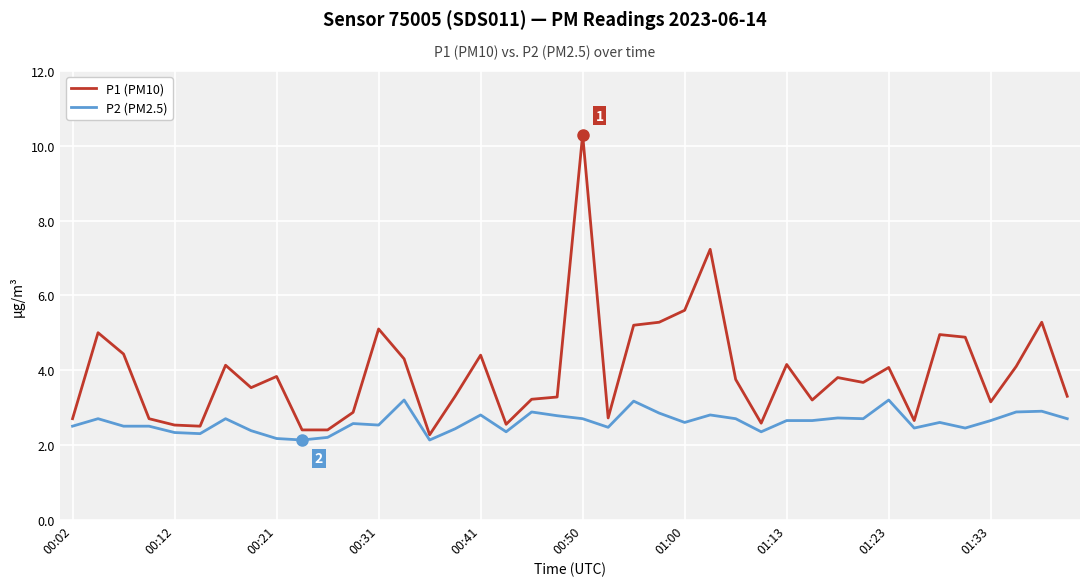

Which series has the widest spread of values?

P1 (PM10)